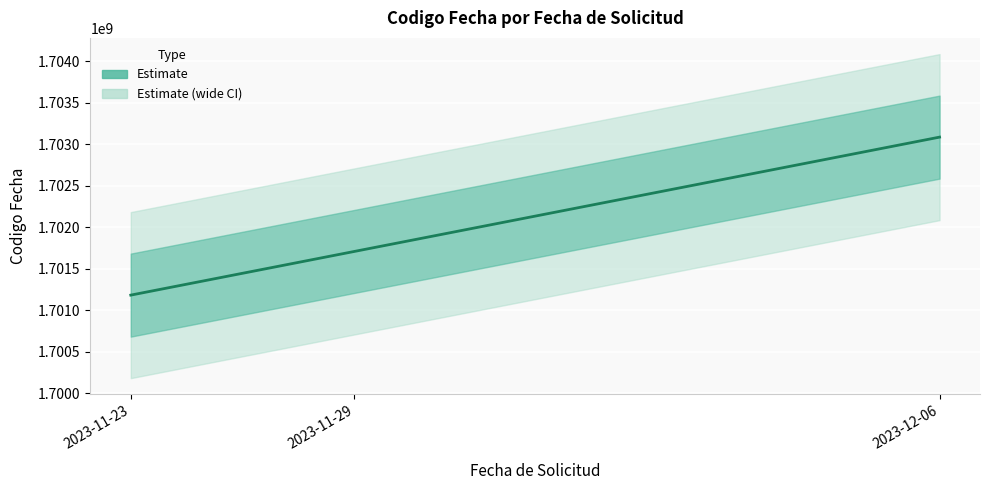

Reading left to right, what are all the values shown in this chart?

2023-11-23=1701181252	2023-11-29=1701707311	2023-12-06=1703084184